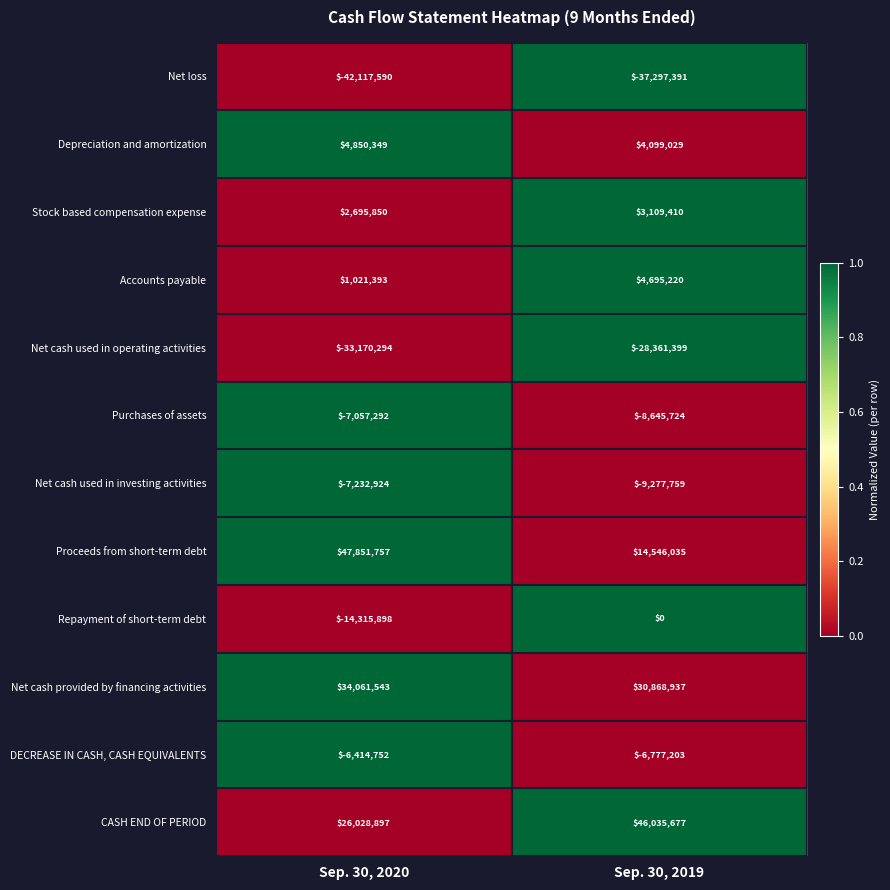

Reading right to left, extract all data points from this chart.

Net loss: -37297391	-42117590
Depreciation and amortization: 4099029	4850349
Stock based compensation expense: 3109410	2695850
Accounts payable: 4695220	1021393
Net cash used in operating activities: -28361399	-33170294
Purchases of assets: -8645724	-7057292
Net cash used in investing activities: -9277759	-7232924
Proceeds from short-term debt: 14546035	47851757
Repayment of short-term debt: 0	-14315898
Net cash provided by financing activities: 30868937	34061543
DECREASE IN CASH, CASH EQUIVALENTS: -6777203	-6414752
CASH END OF PERIOD: 46035677	26028897